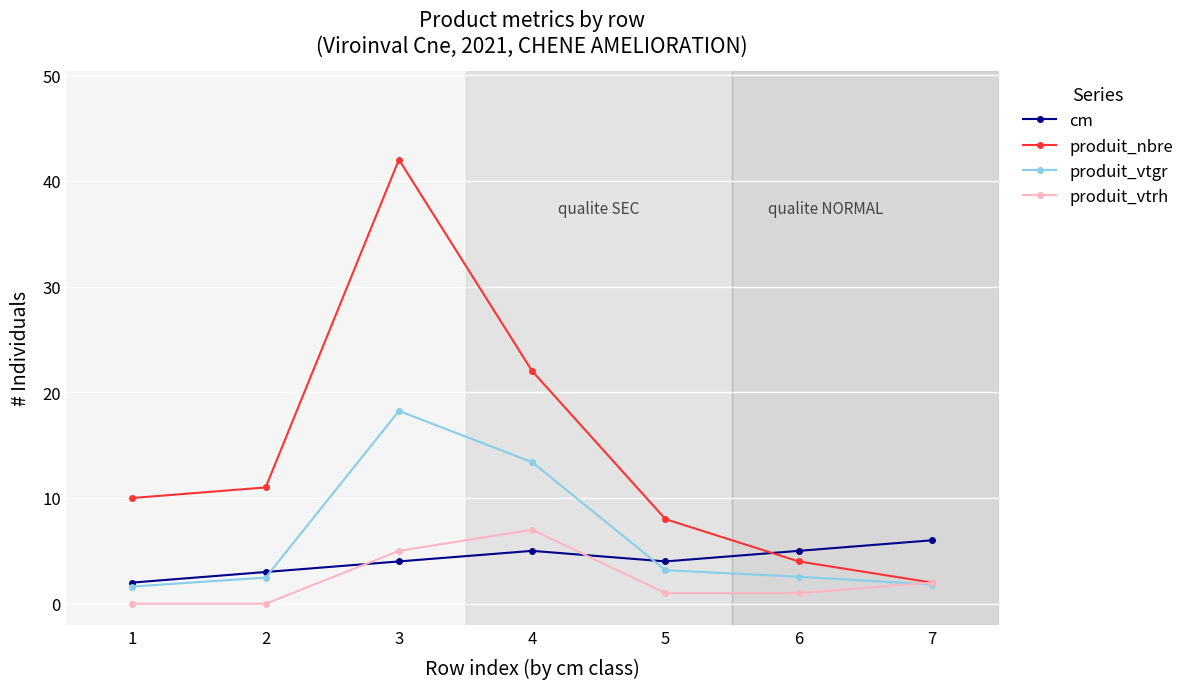

At which label is produit_nbre closest to 22?

4